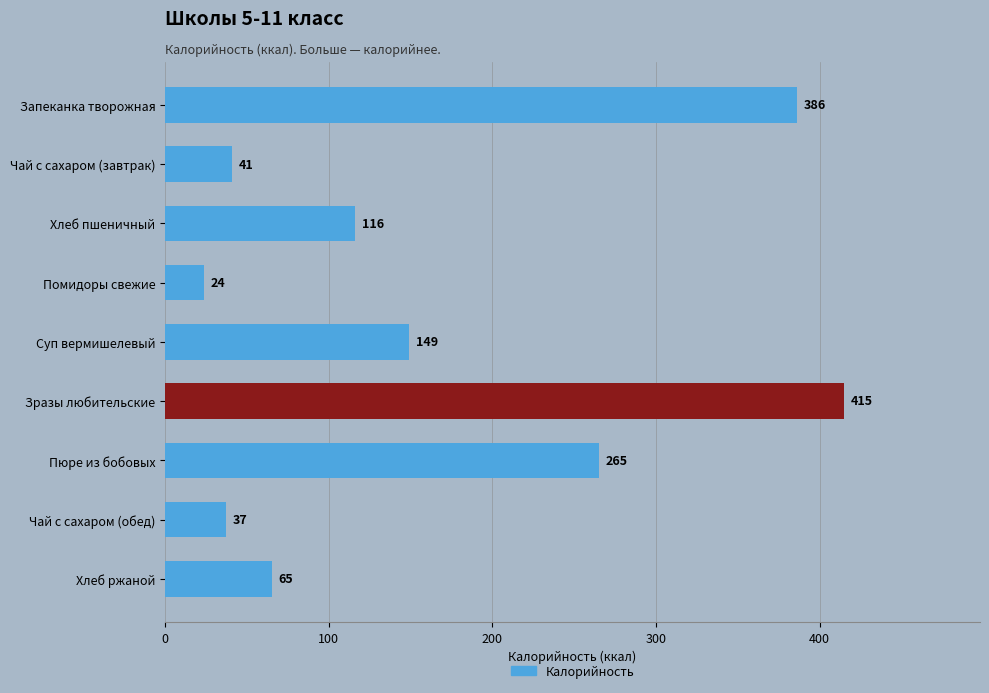

The value at Хлеб пшеничный is 164. True or false?

False